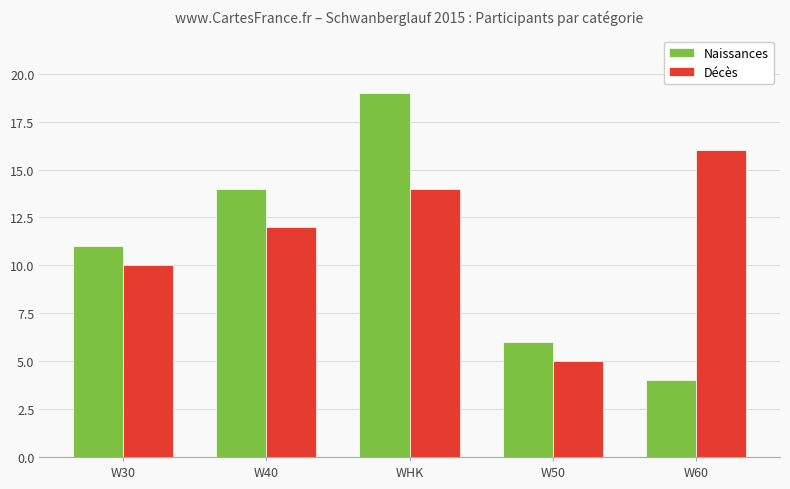

Reading left to right, extract all data points from this chart.

Naissances: W30=11	W40=14	WHK=19	W50=6	W60=4
Décès: W30=10	W40=12	WHK=14	W50=5	W60=16